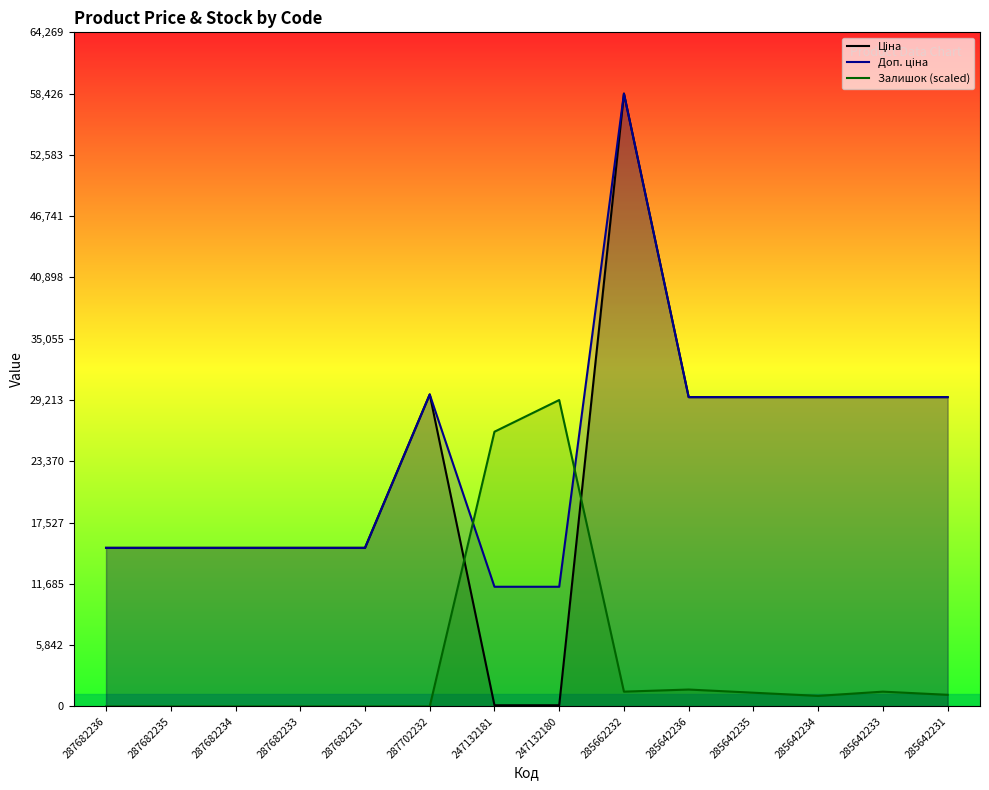

Reading right to left, extract all data points from this chart.

Ціна: 285642231=29491.5	285642233=29491.5	285642234=29491.5	285642235=29491.5	285642236=29491.5	285662232=58426.5	247132180=114.1	247132181=114.1	287702232=29747.2	287682231=15120.0	287682233=15120.0	287682234=15120.0	287682235=15120.0	287682236=15120.0
Доп. ціна: 285642231=29491.5	285642233=29491.5	285642234=29491.5	285642235=29491.5	285642236=29491.5	285662232=58426.5	247132180=11410.0	247132181=11410.0	287702232=29747.2	287682231=15120.0	287682233=15120.0	287682234=15120.0	287682235=15120.0	287682236=15120.0
Залишок (scaled): 285642231=1108.1	285642233=1410.3	285642234=1007.4	285642235=1309.6	285642236=1611.8	285662232=1410.3	247132180=29213.3	247132181=26191.2	287702232=0.0	287682231=0.0	287682233=0.0	287682234=0.0	287682235=0.0	287682236=0.0